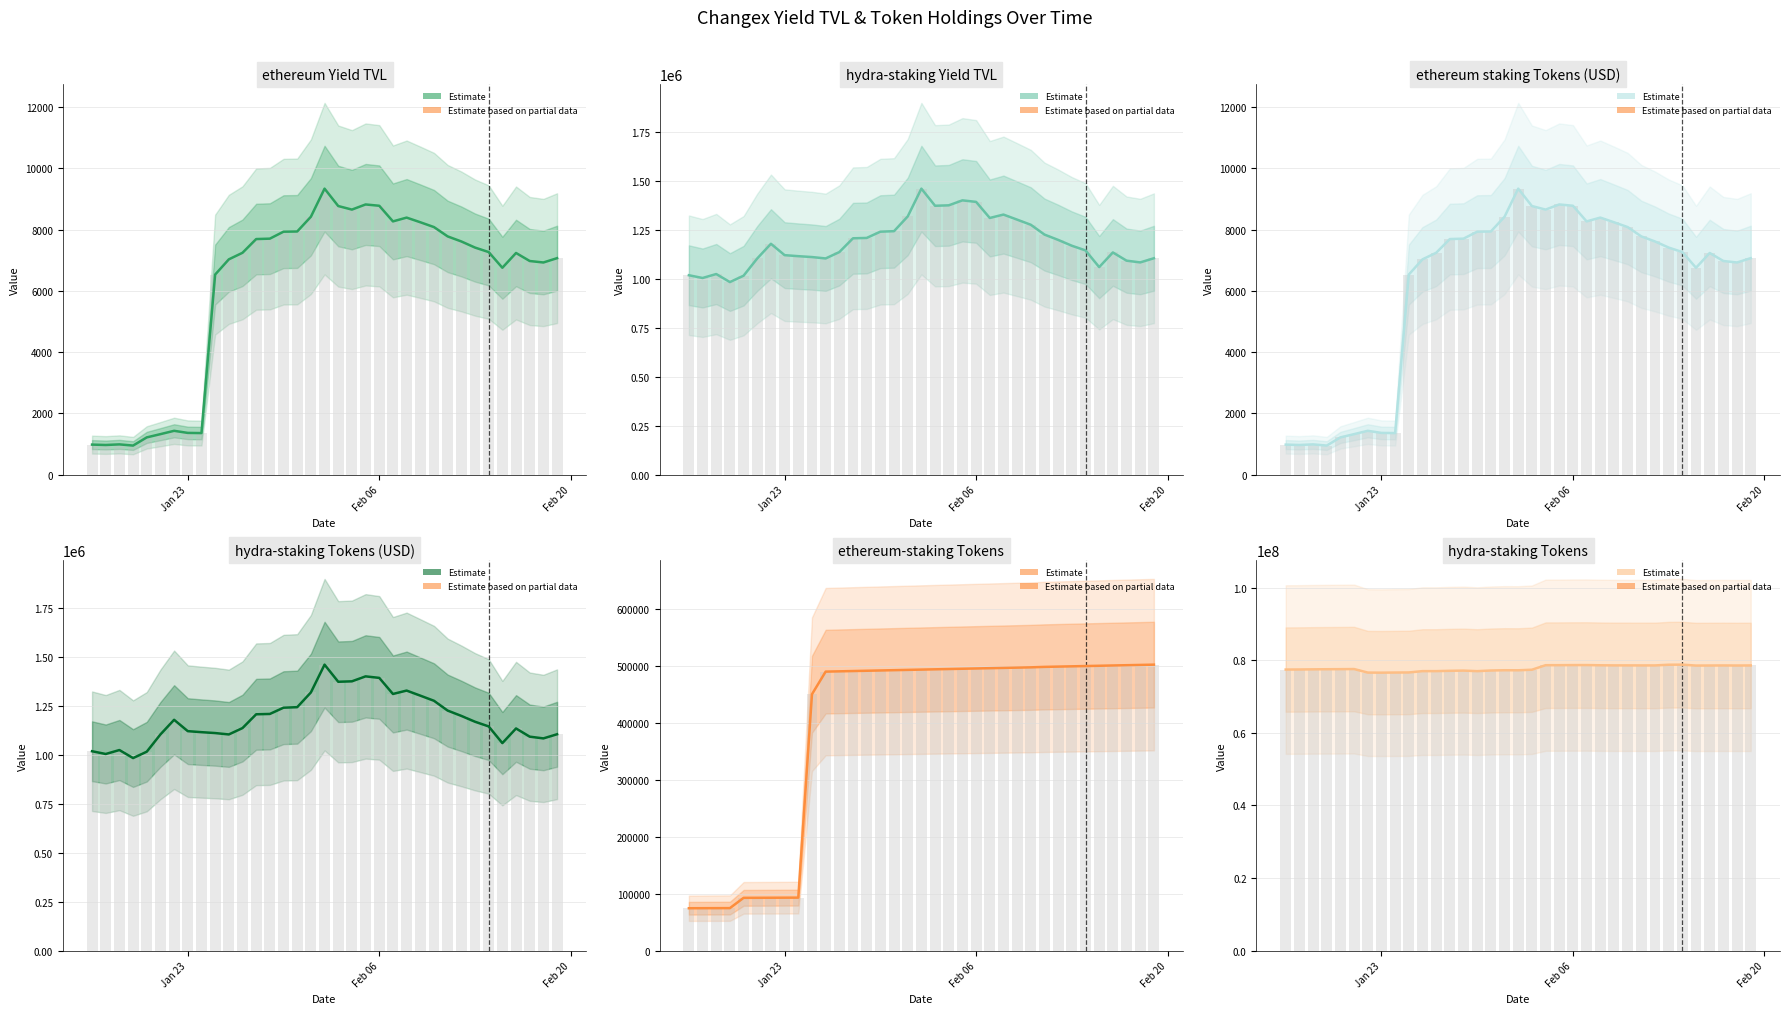

List the series in order of their peak value, highest first.

hydra-staking Tokens, hydra-staking Yield TVL (USD), hydra-staking Tokens (USD), ethereum-staking Tokens, ethereum Yield TVL (USD), ethereum staking Tokens (USD)